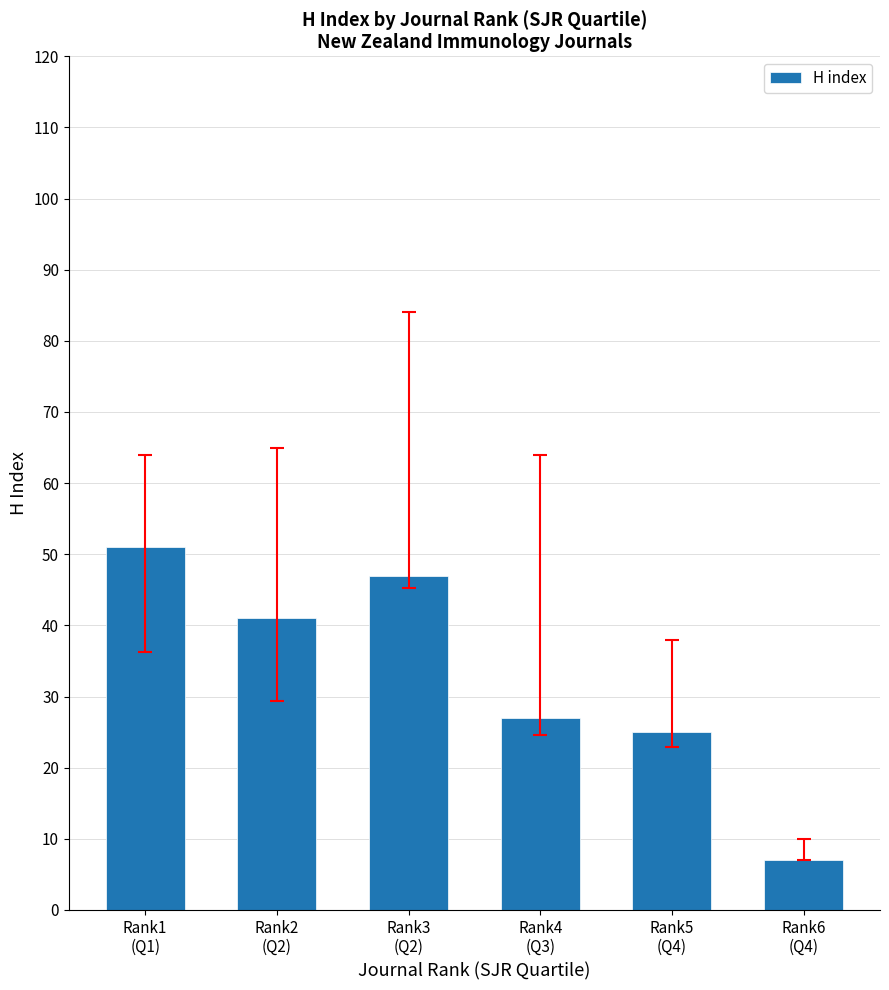

True or false: the data shows 68 at Rank2
(Q2).

False